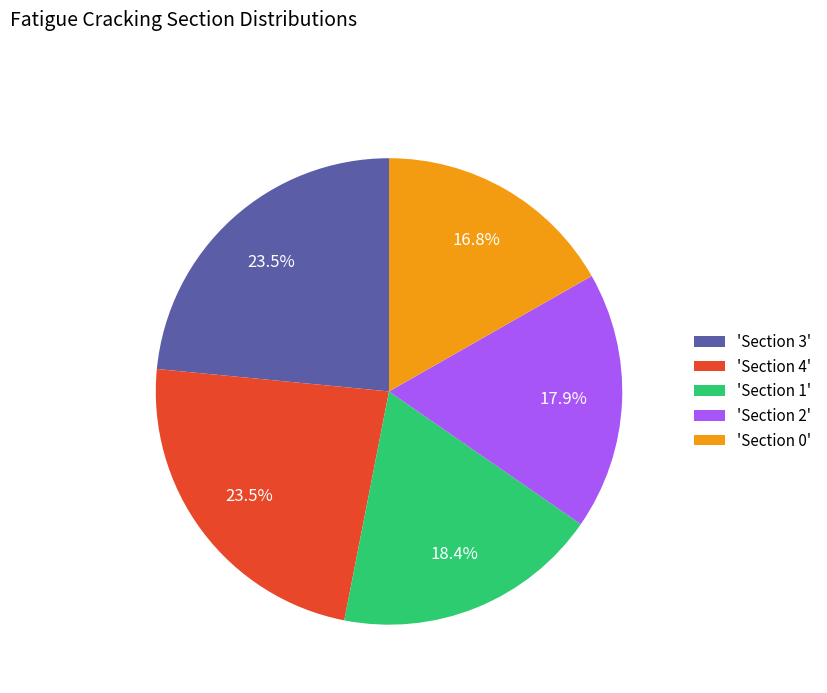

To the nearest percent, what is the difference between the largest and smallest slice percentages?

7%